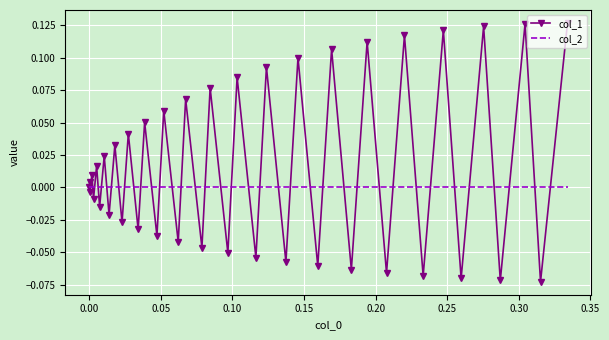

Which series has the widest spread of values?

col_1